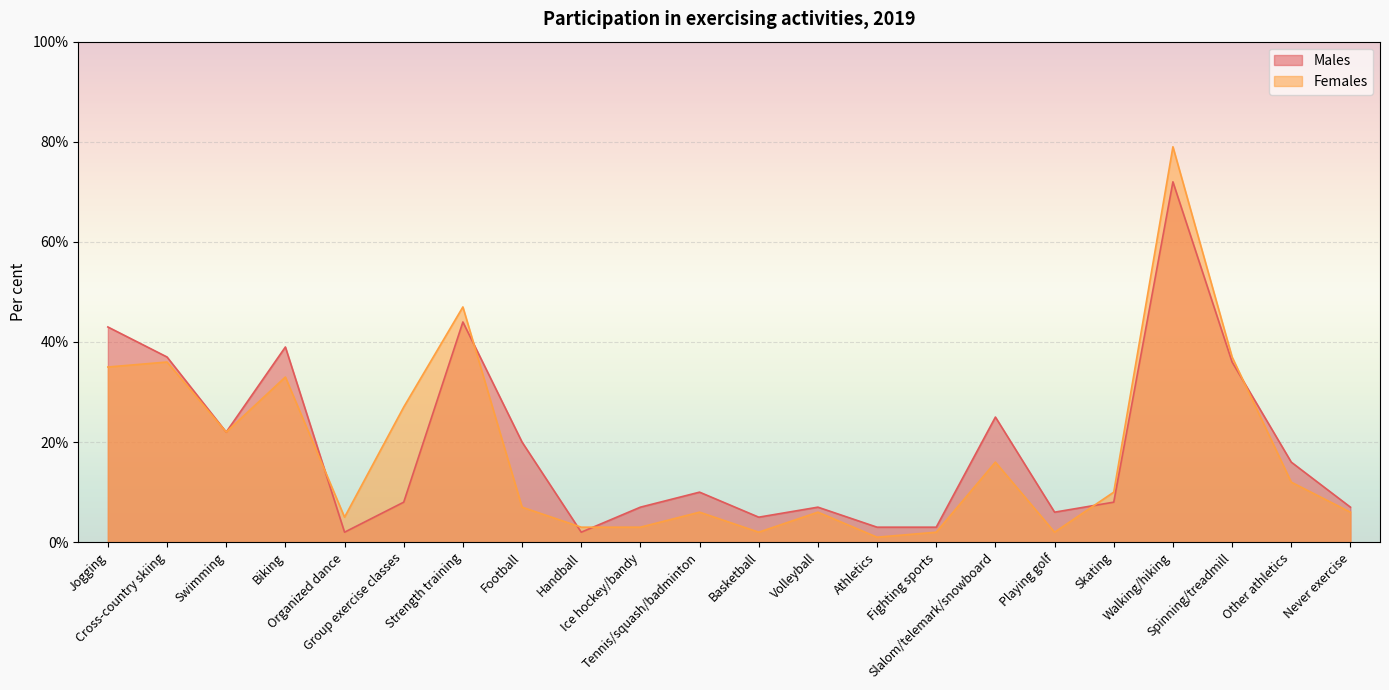

What is the difference between the Males values at Swimming and Football?

2